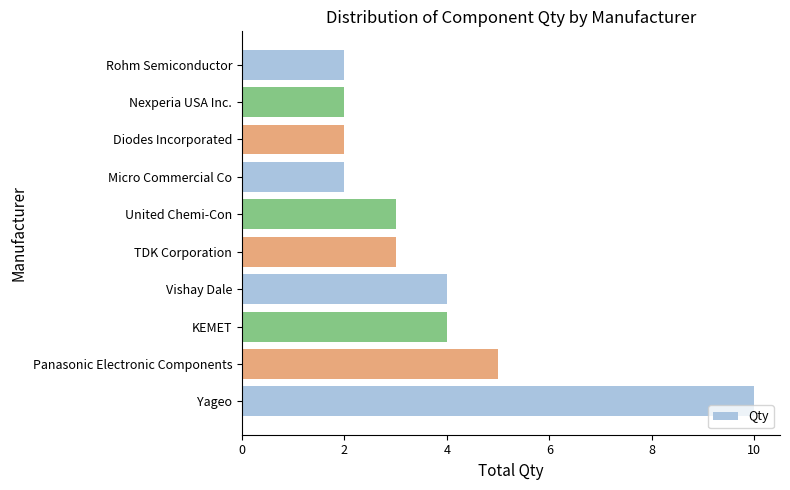

What value does the data have at TDK Corporation?

3